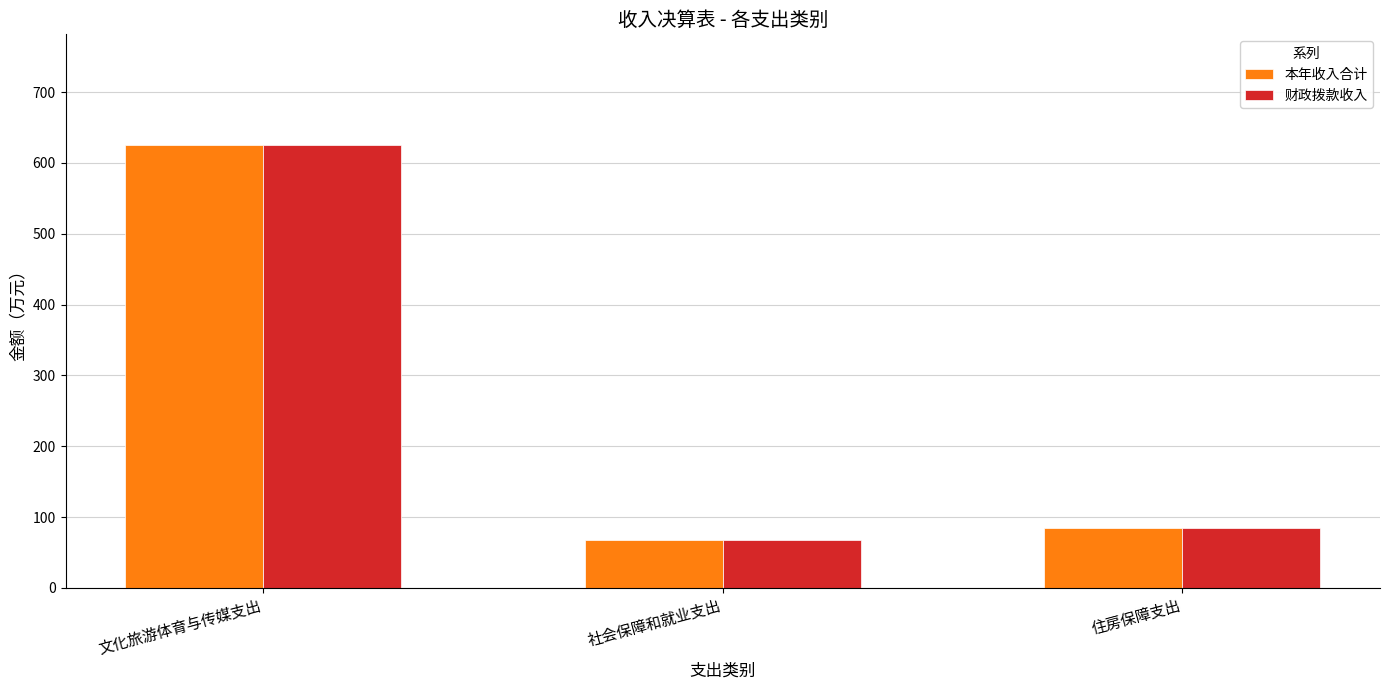

Is it true that 本年收入合计 equals 67.2 at 社会保障和就业支出?

True